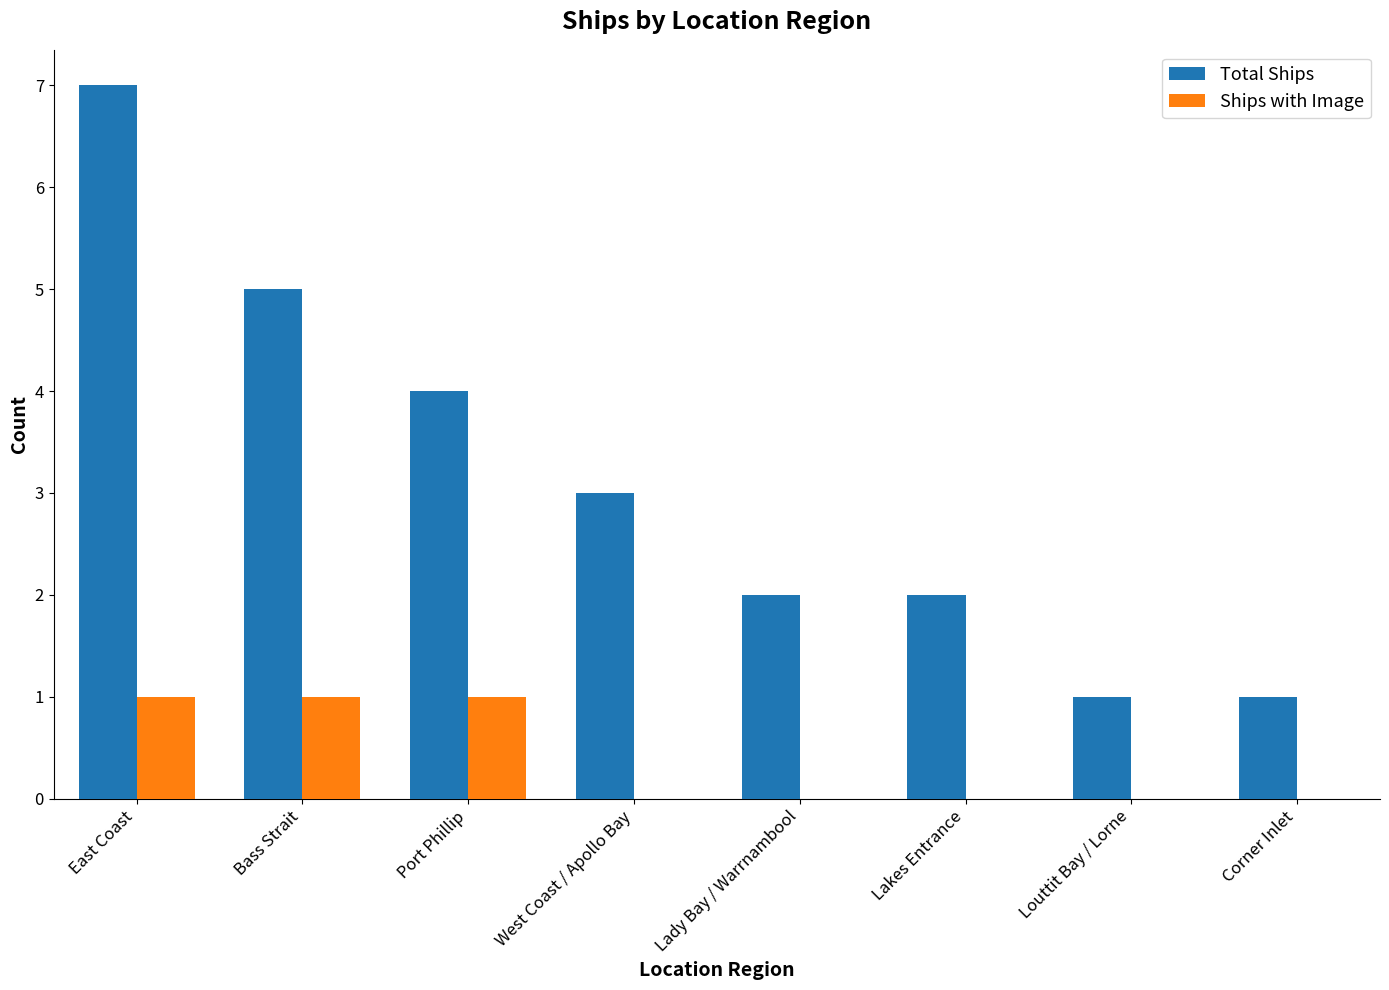

Between East Coast and Bass Strait, which series saw the biggest shift?

Total Ships